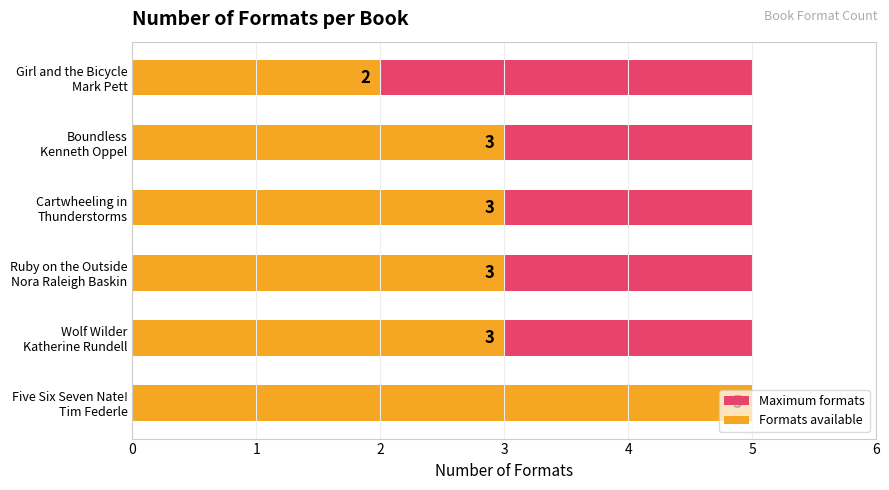

Is it true that Maximum formats equals 0.2 at 2?

False